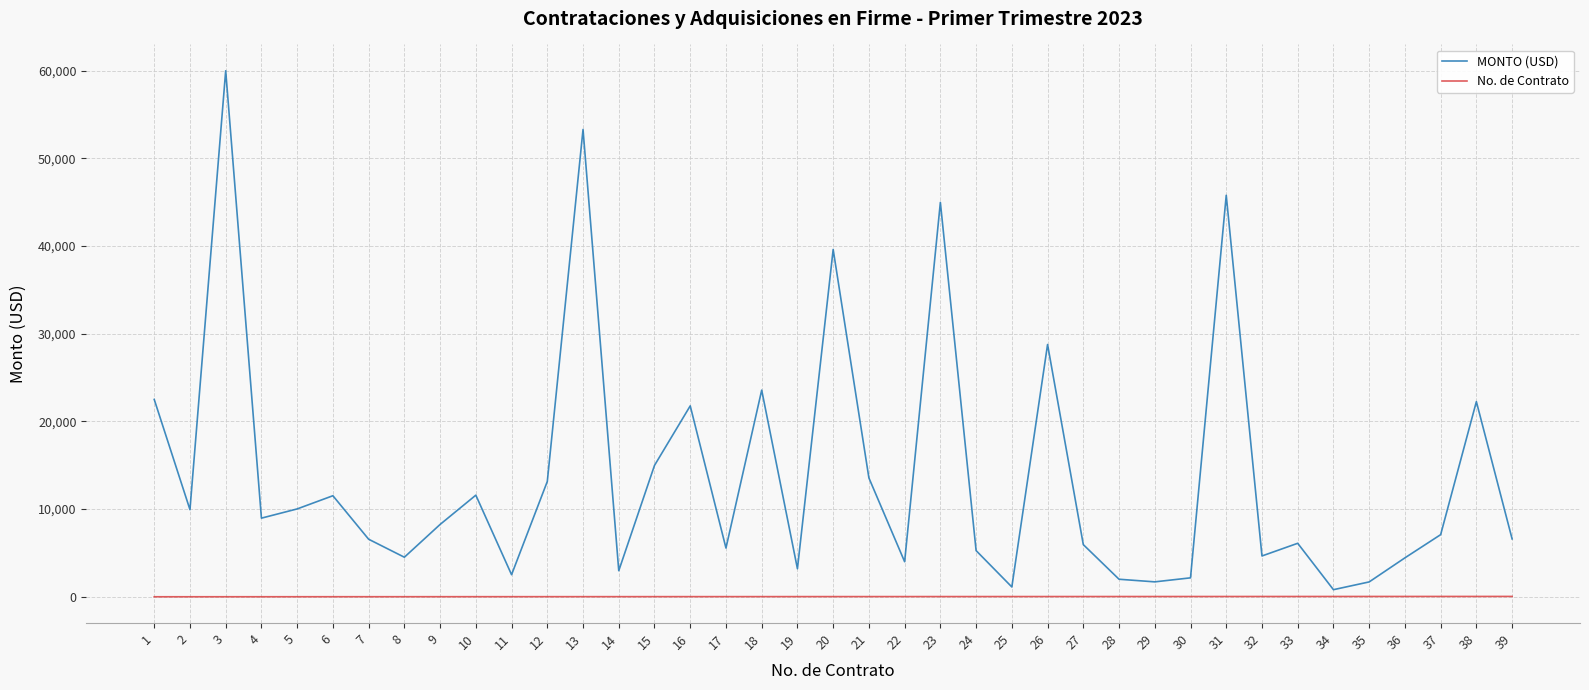

Count the number of categories in the chart.

39